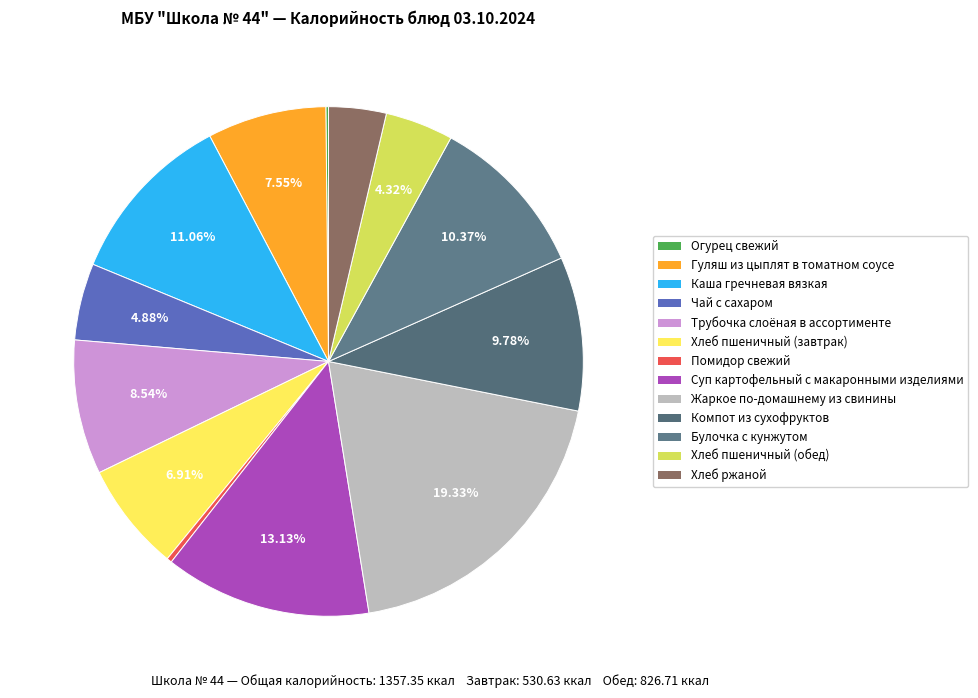

What is the change in value from Чай с сахаром to Хлеб ржаной?

-16.6